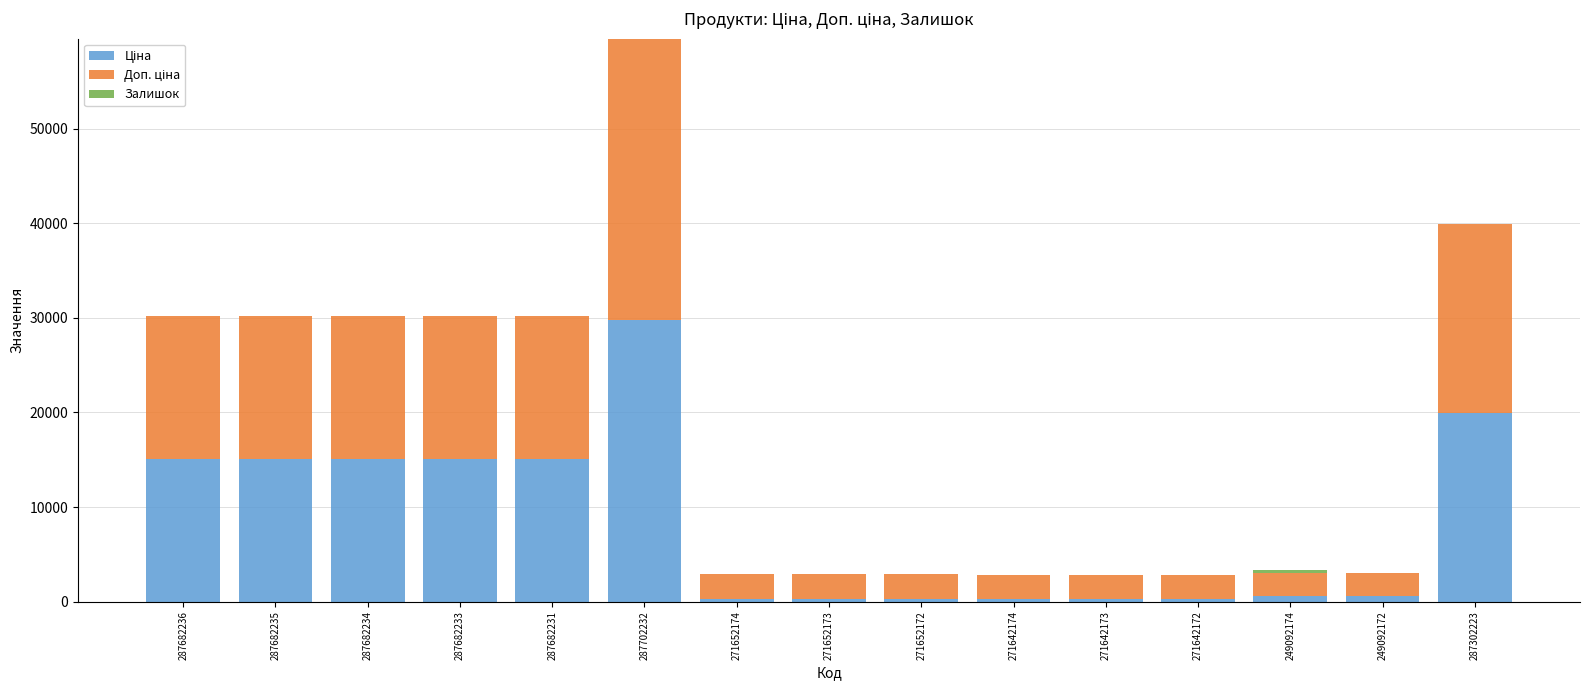

At which category is the sum across all series the highest?

287702232